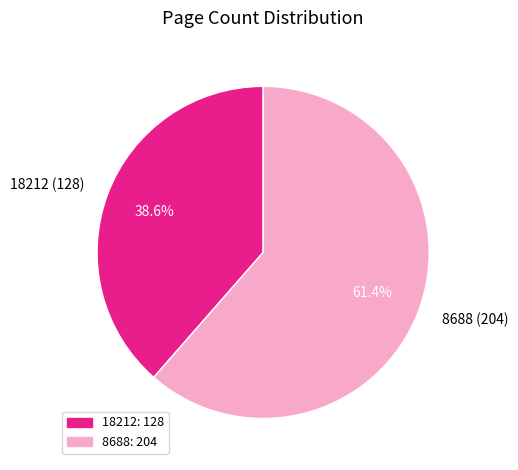

Approximately how many times larger is the value at 8688 compared to 18212?

1.6